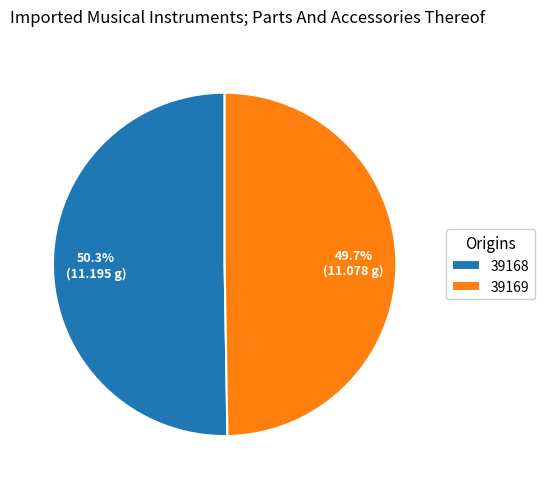

Count the number of slices in the pie.

2